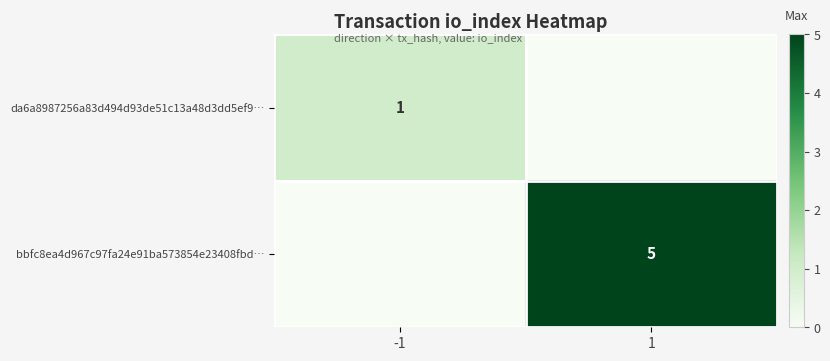

True or false: bbfc8ea4d967c97fa24e91ba573854e23408fbd… has a value of 2 at 1.

False